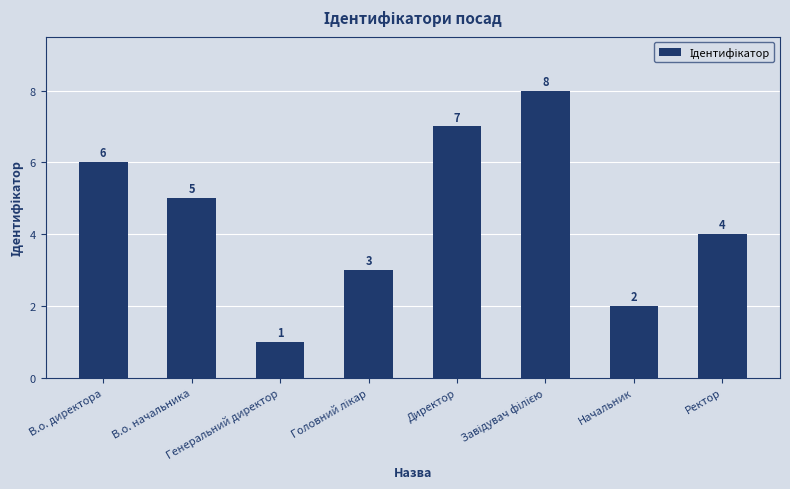

How many bars are there in total?

8